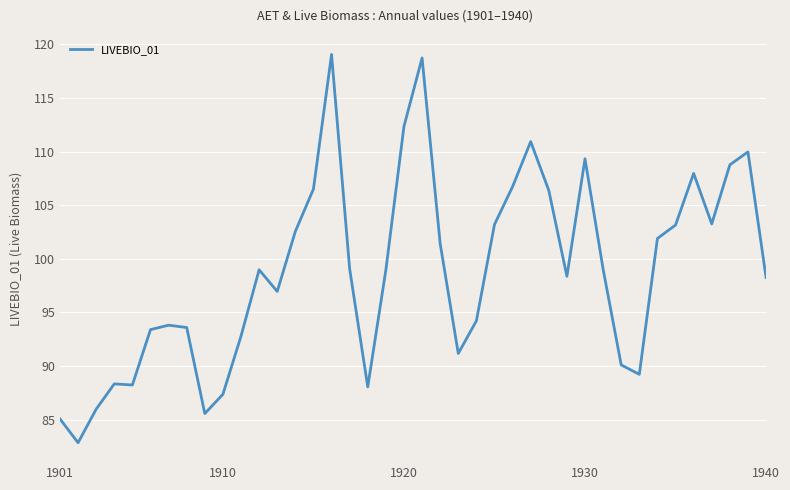

What is the greatest value displayed?

119.1